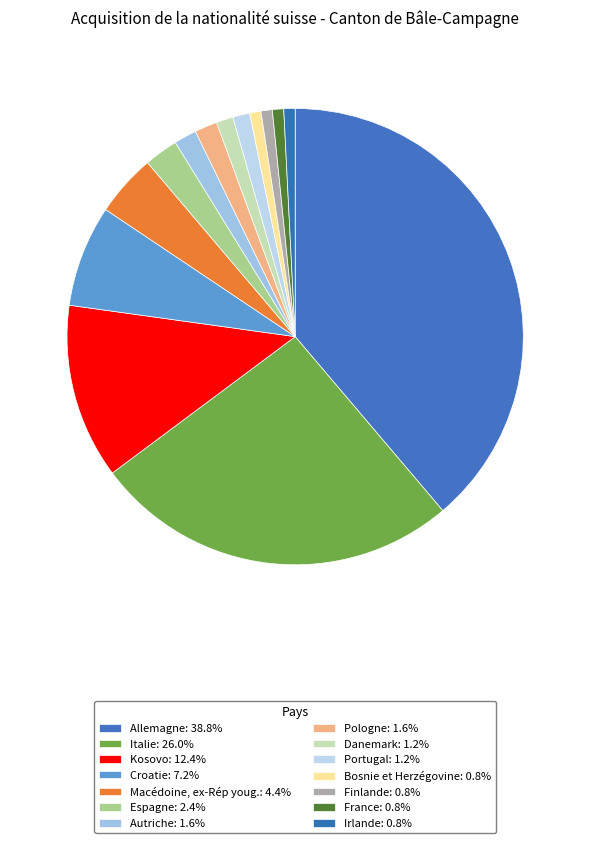

Is the sum of Autriche and Espagne greater than half?

No